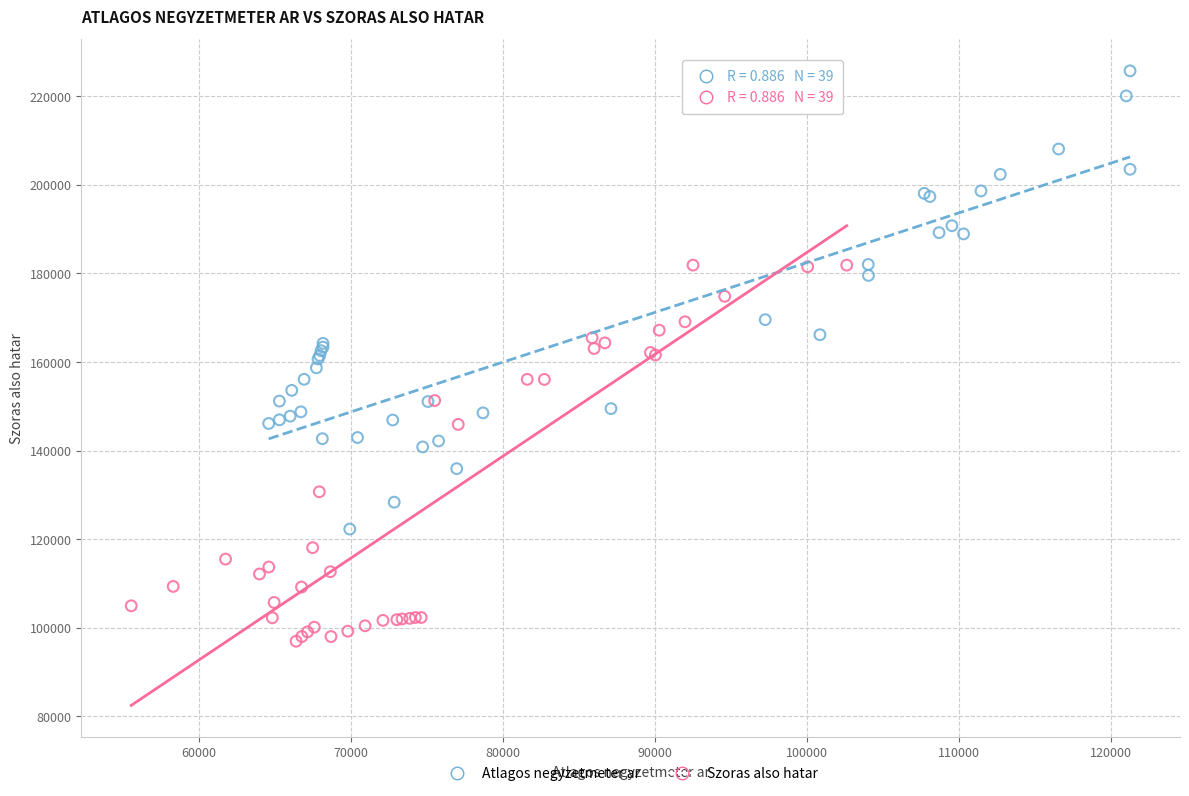

Which series contains the highest Y value?

Atlagos negyzetmeter ar